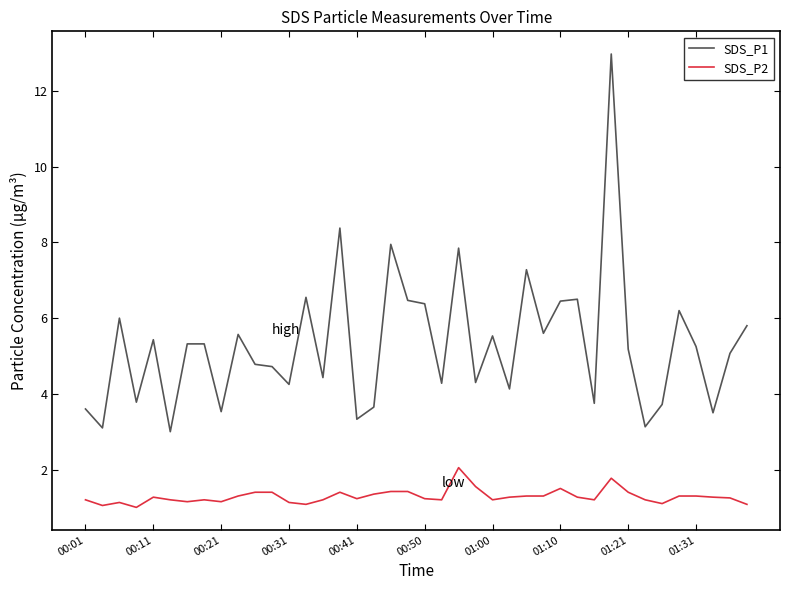

Rank the series by their maximum value, from lowest to highest.

SDS_P2, SDS_P1